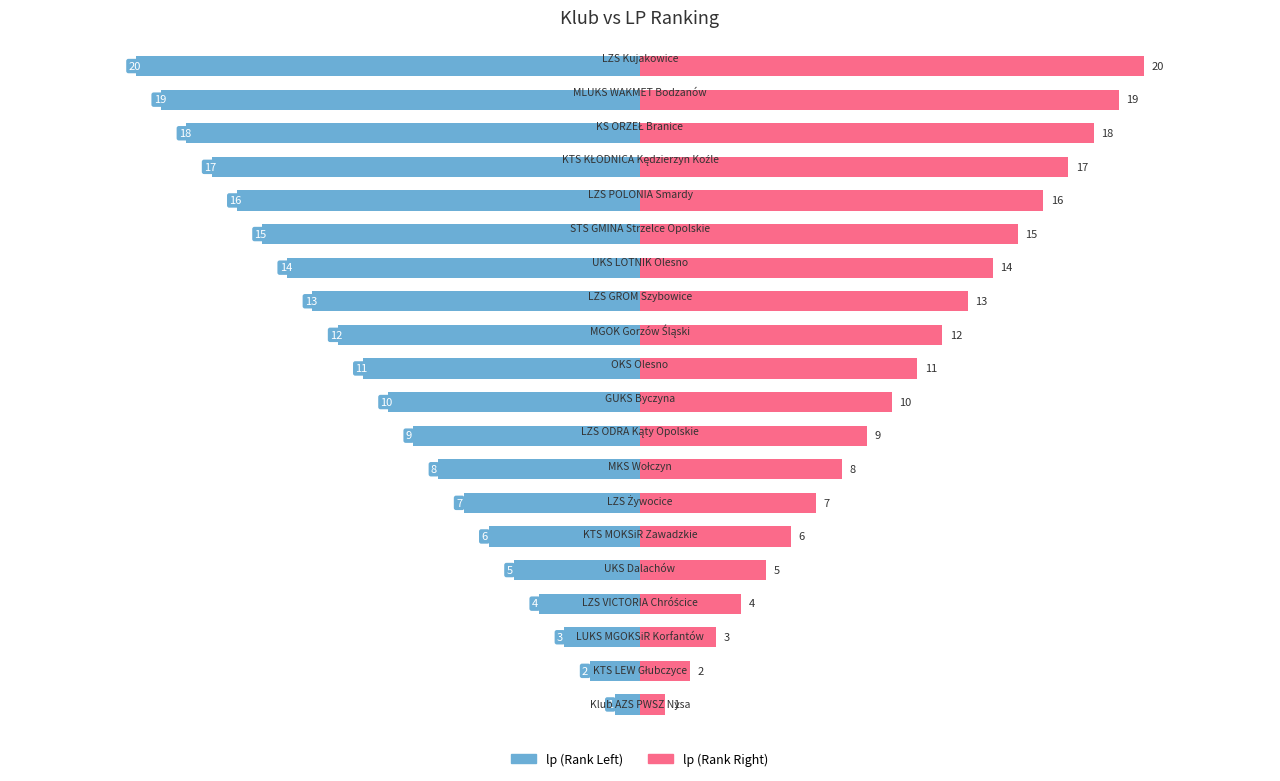

How many data points in lp (right) are less than 11?

10